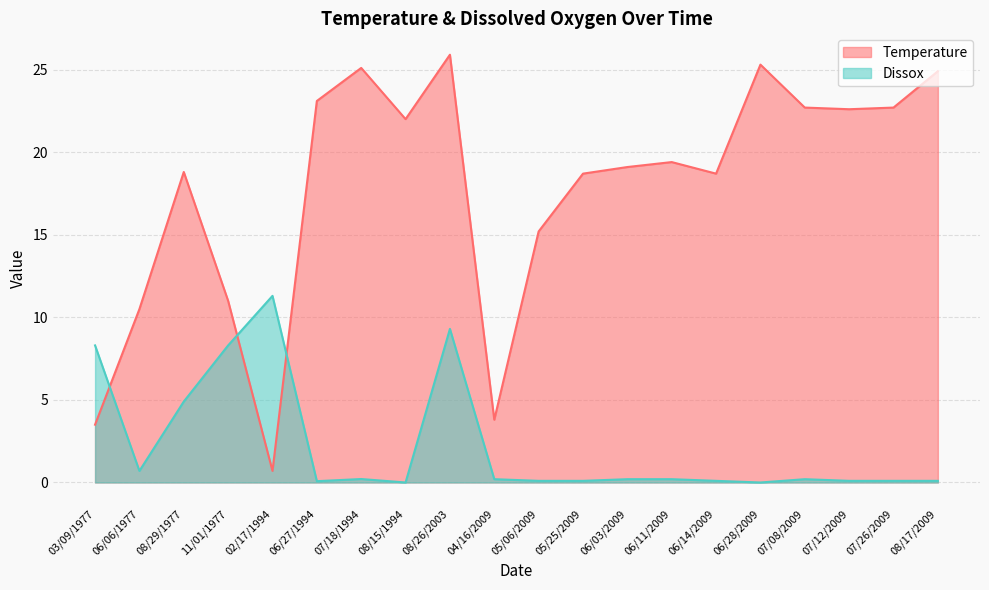

Reading left to right, transcribe all the data shown in this chart.

Temperature: 03/09/1977=3.5	06/06/1977=10.5	08/29/1977=18.8	11/01/1977=11.0	02/17/1994=0.7	06/27/1994=23.1	07/18/1994=25.1	08/15/1994=22.0	08/26/2003=25.9	04/16/2009=3.8	05/06/2009=15.2	05/25/2009=18.7	06/03/2009=19.1	06/11/2009=19.4	06/14/2009=18.7	06/28/2009=25.3	07/08/2009=22.7	07/12/2009=22.6	07/26/2009=22.7	08/17/2009=24.9
Dissox: 03/09/1977=8.3	06/06/1977=0.7	08/29/1977=4.9	11/01/1977=8.3	02/17/1994=11.3	06/27/1994=0.1	07/18/1994=0.2	08/15/1994=0.0	08/26/2003=9.3	04/16/2009=0.2	05/06/2009=0.1	05/25/2009=0.1	06/03/2009=0.2	06/11/2009=0.2	06/14/2009=0.1	06/28/2009=0.0	07/08/2009=0.2	07/12/2009=0.1	07/26/2009=0.1	08/17/2009=0.1